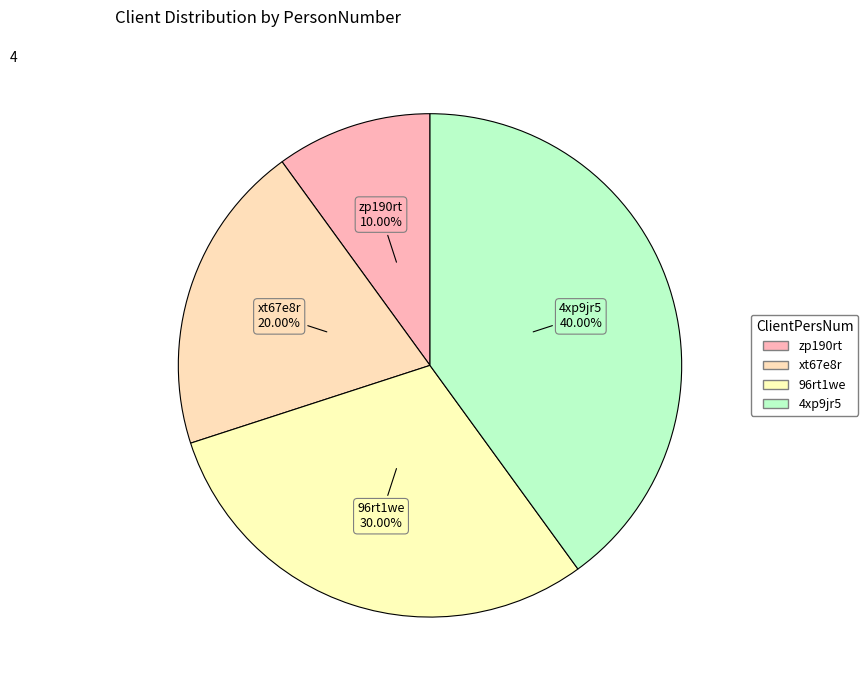

Rank the categories by value from lowest to highest.

zp190rt, xt67e8r, 96rt1we, 4xp9jr5